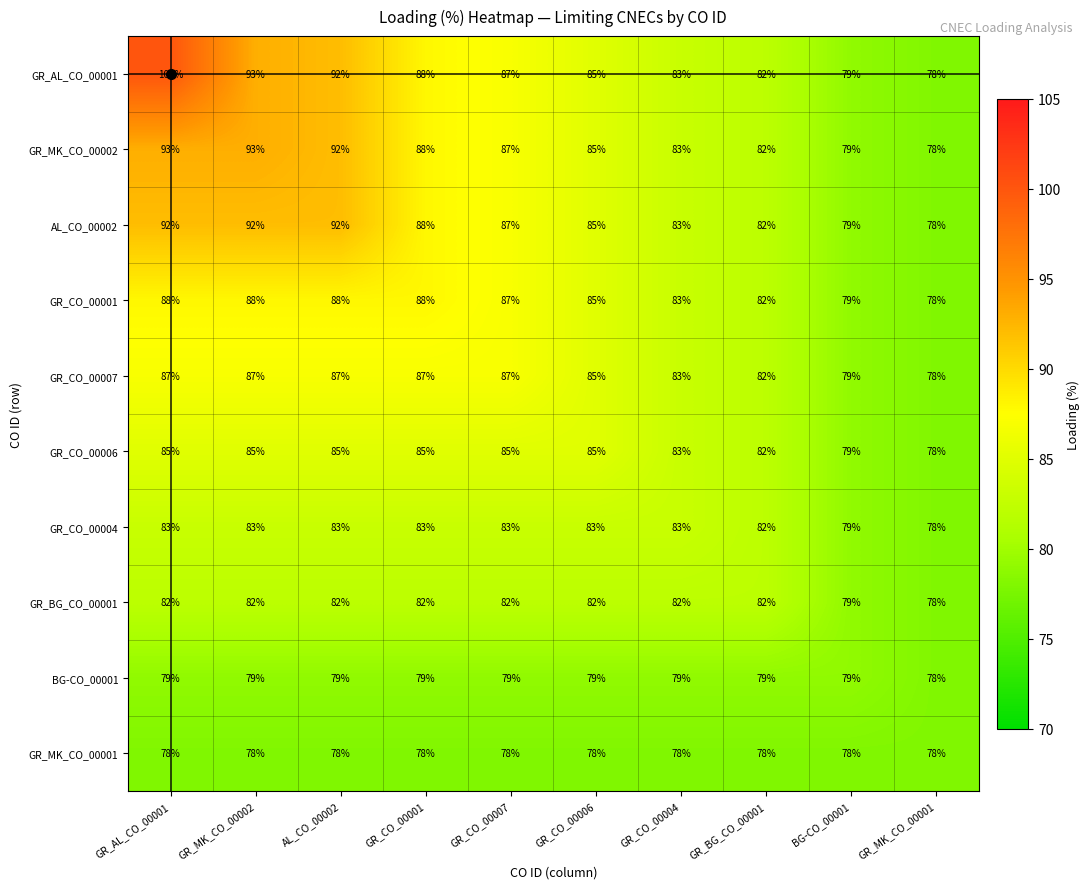

Which series has the widest spread of values?

GR_AL_CO_00001